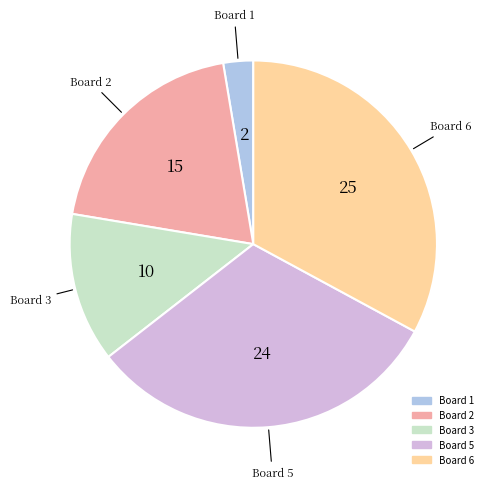

Does any single category account for the majority?

No